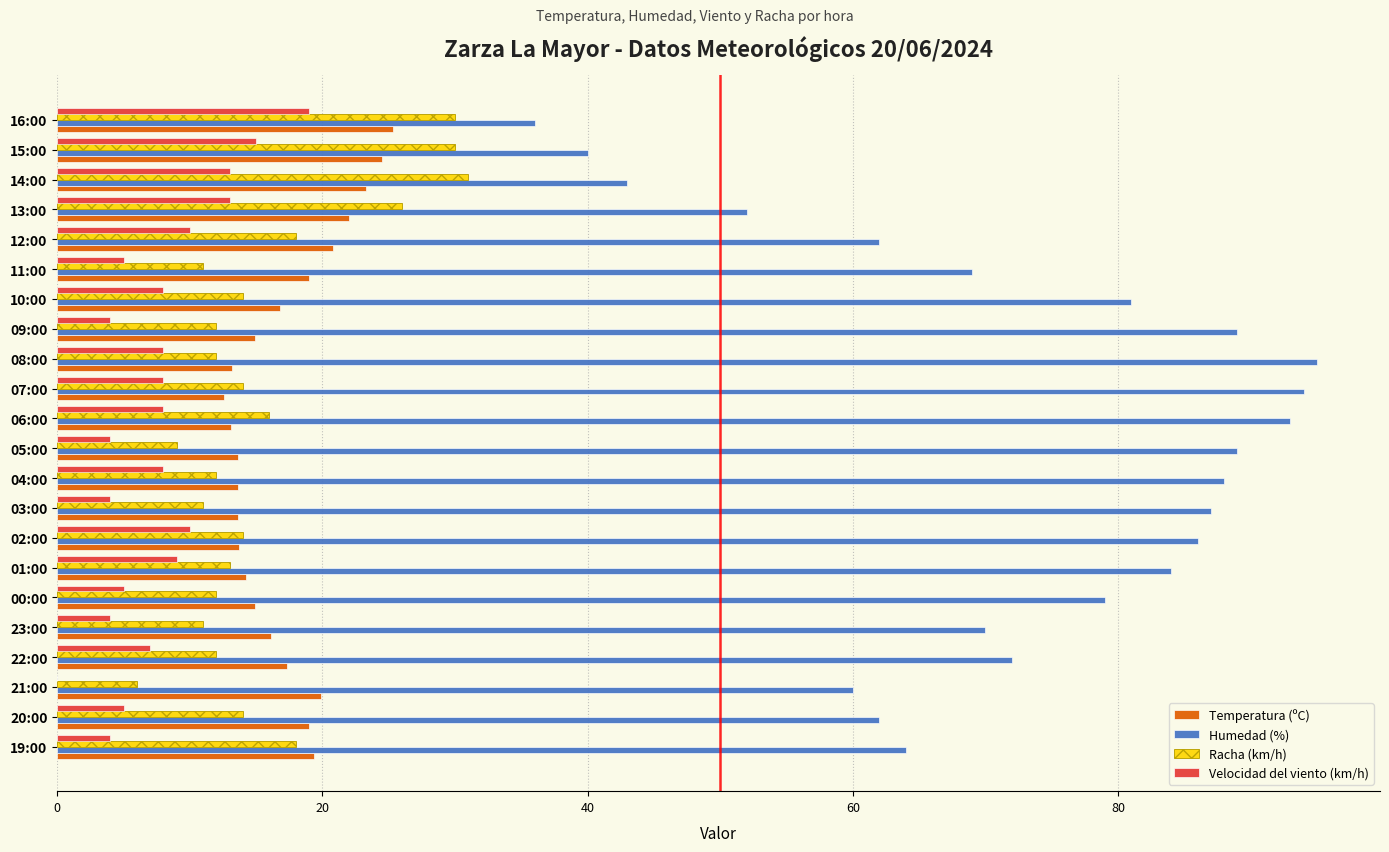

What is the average value of the Humedad (%) series?

72.5